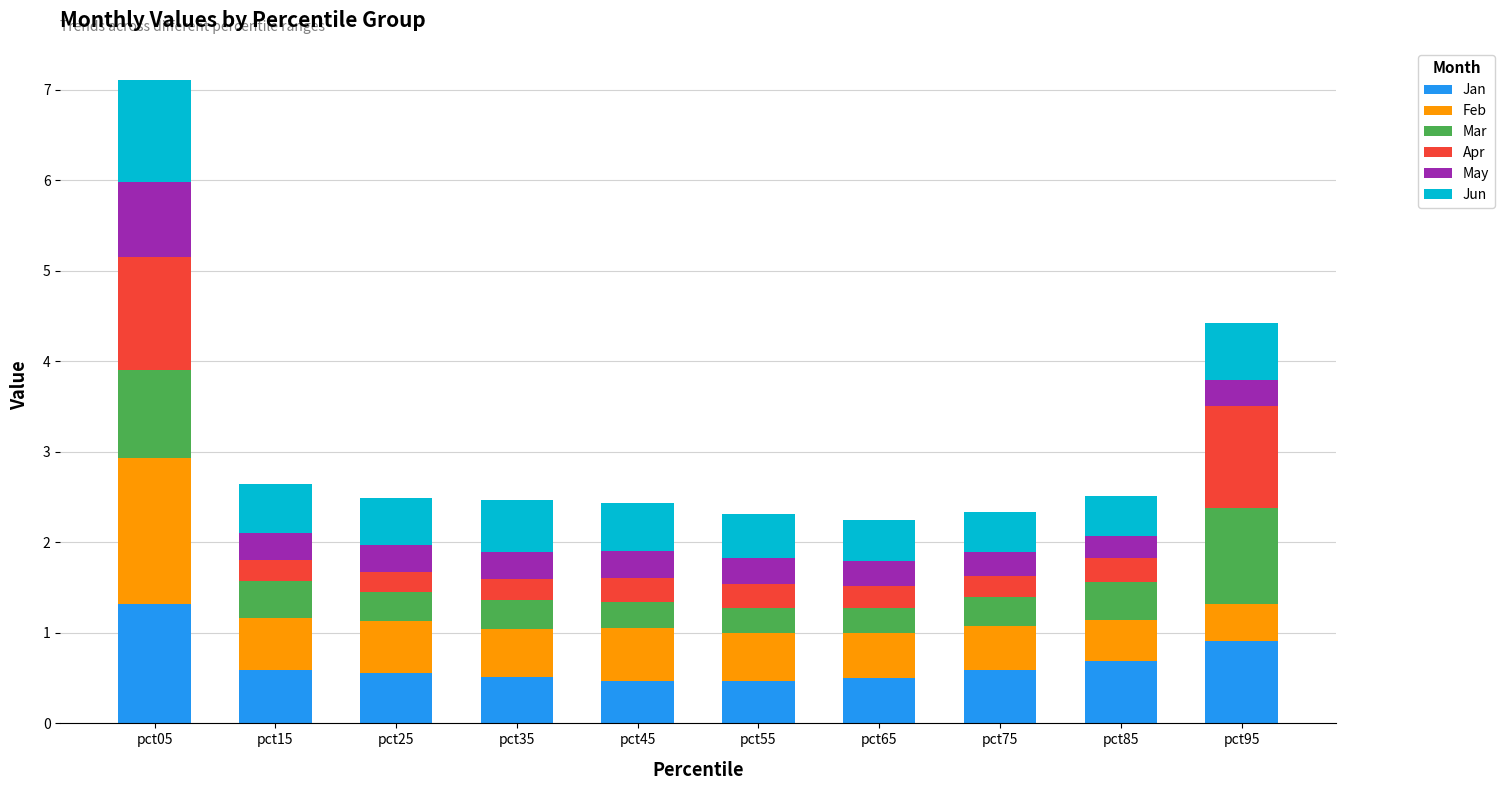

What is the total value across all series at pct75?

2.3